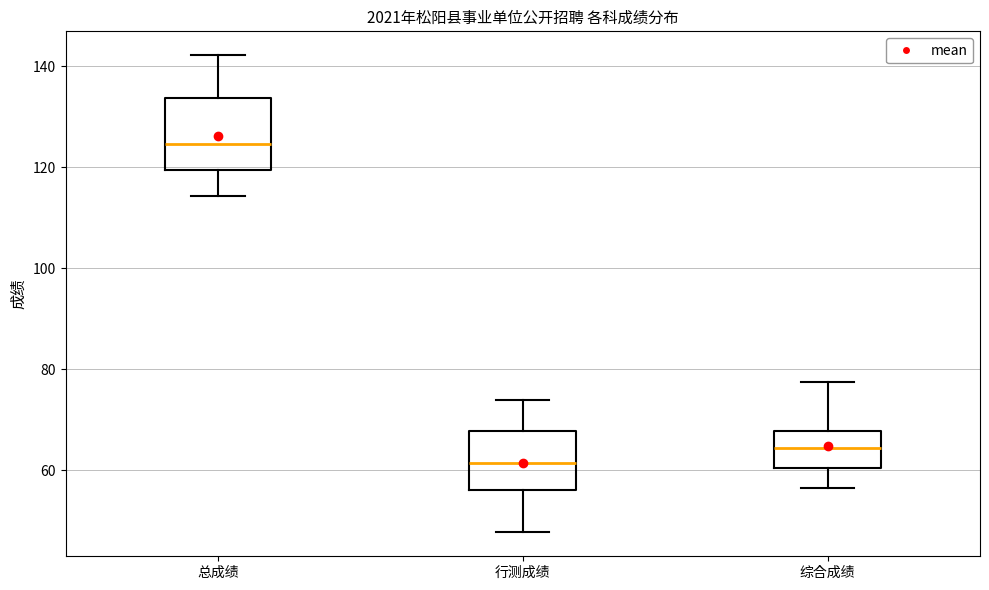

Where does the lower whisker of the box for 综合成绩 end on the y-axis? The values are not printed on the chart, so give them approximately, as read against the axis.

56